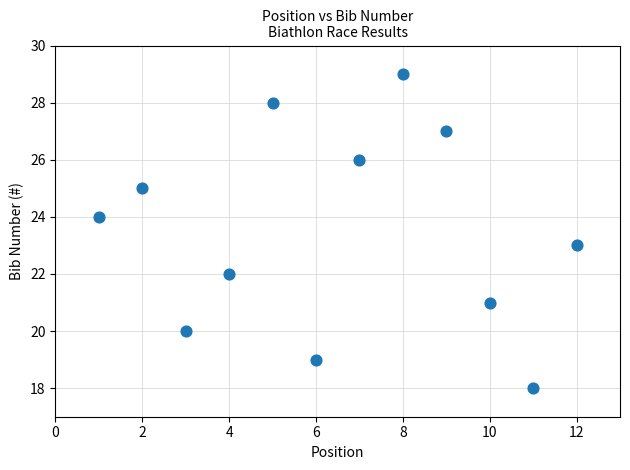

What is the average X value?

6